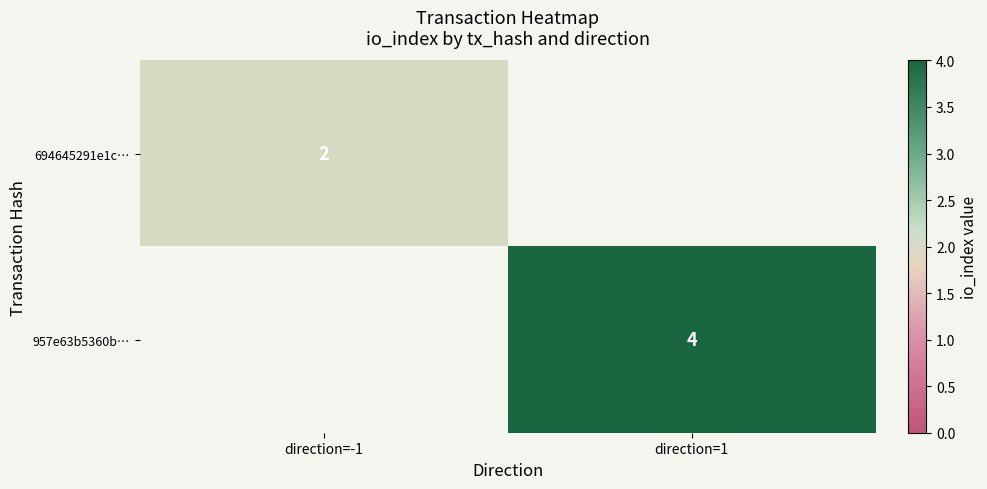

True or false: 694645291e1c… has a value of 1 at direction=-1.

False